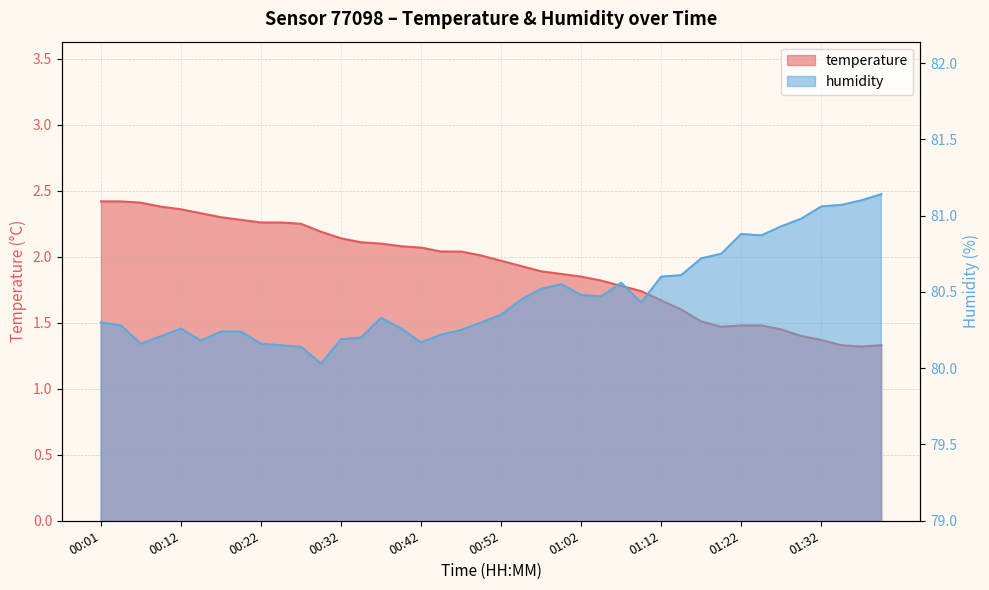

What are all the series names shown in the legend?

temperature, humidity